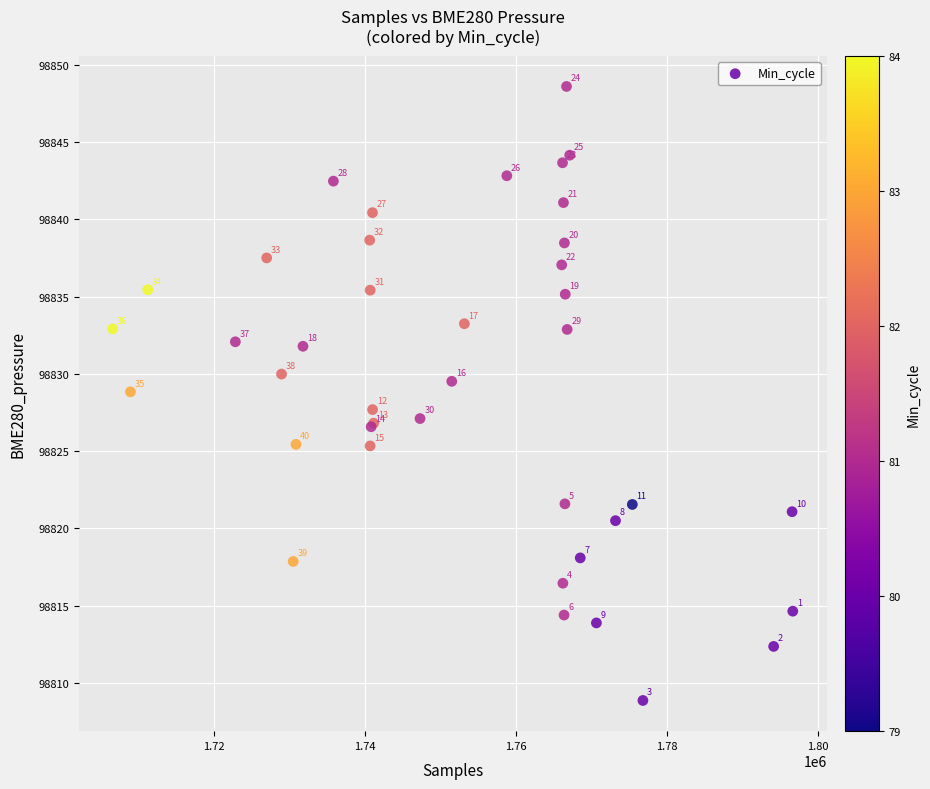

What Y value in the scatter plot is closest to 98828?

98827.7